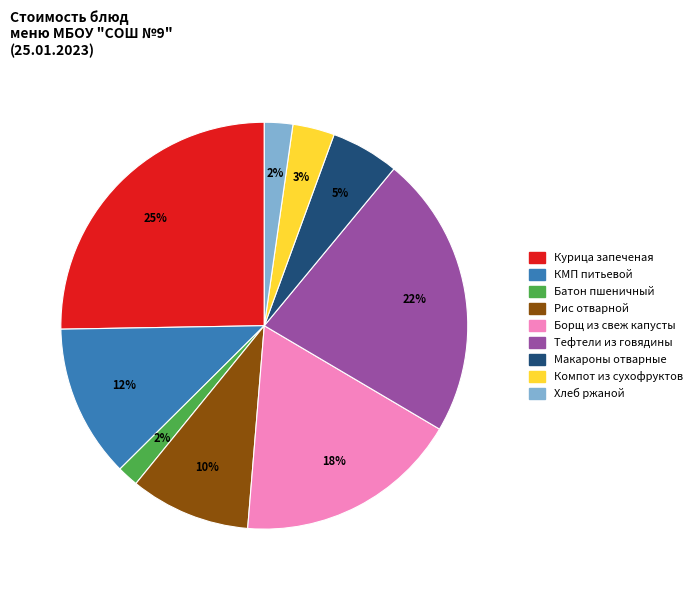

To the nearest percent, what is the average slice percentage?

11%